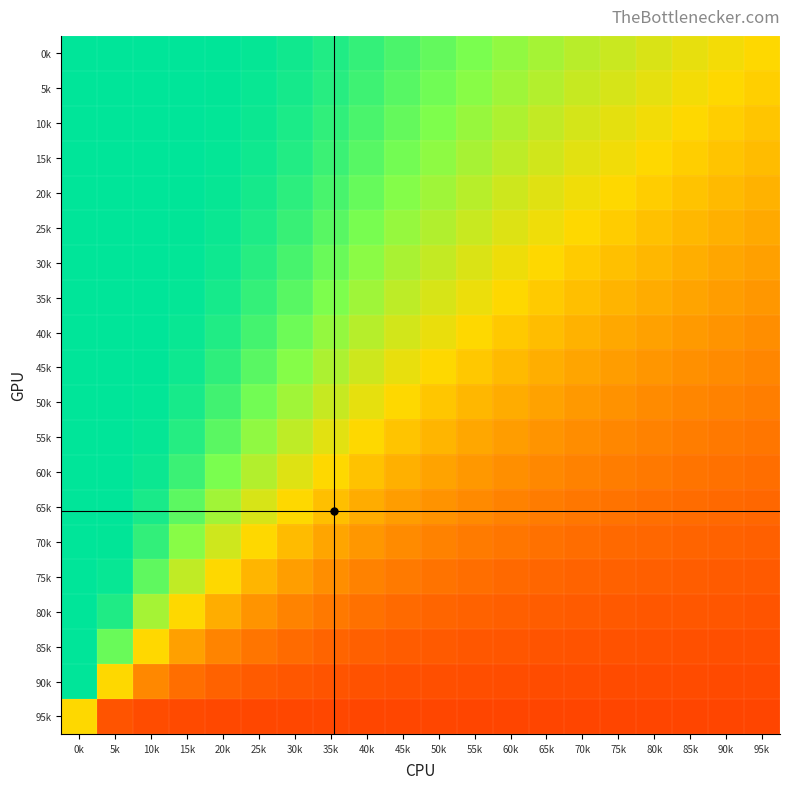

What is the spread (max minus min) of values at 55k?

0.6